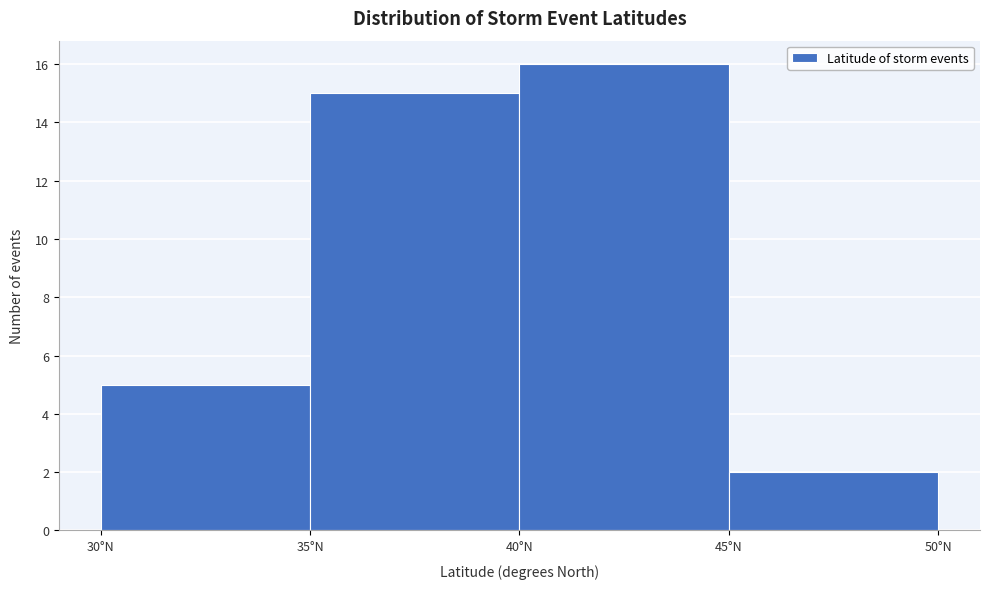

Reading left to right, list every bar in this chart as the range it spans on the x-axis followed by its height. The values are not printed on the chart, so give them approximately, as read against the axis.

30 to 35: 5
35 to 40: 15
40 to 45: 16
45 to 50: 2